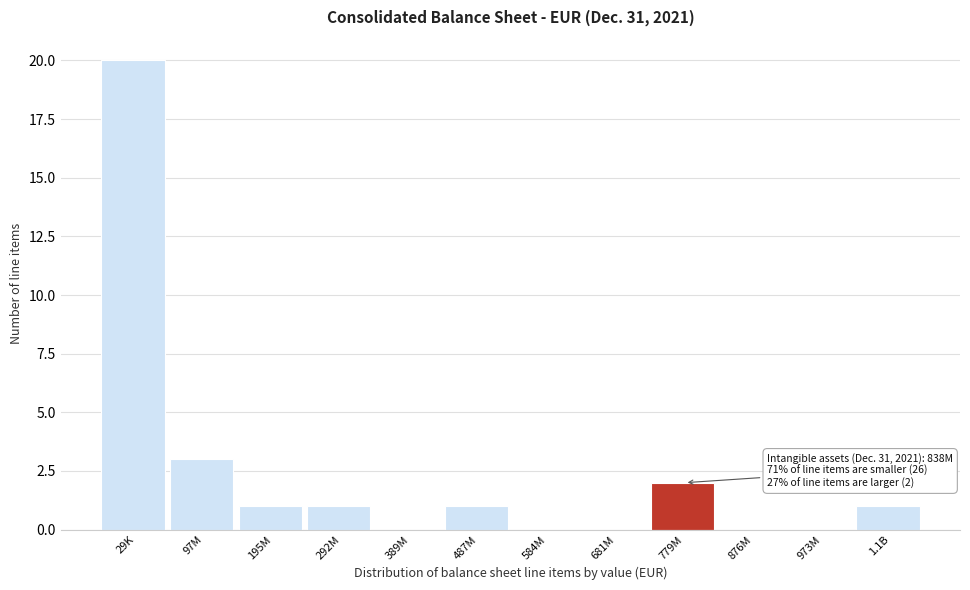

Reading left to right, what are all the values shown in this chart?

29K=20	97M=3	195M=1	292M=1	389M=0	487M=1	584M=0	681M=0	779M=2	876M=0	973M=0	1.1B=1